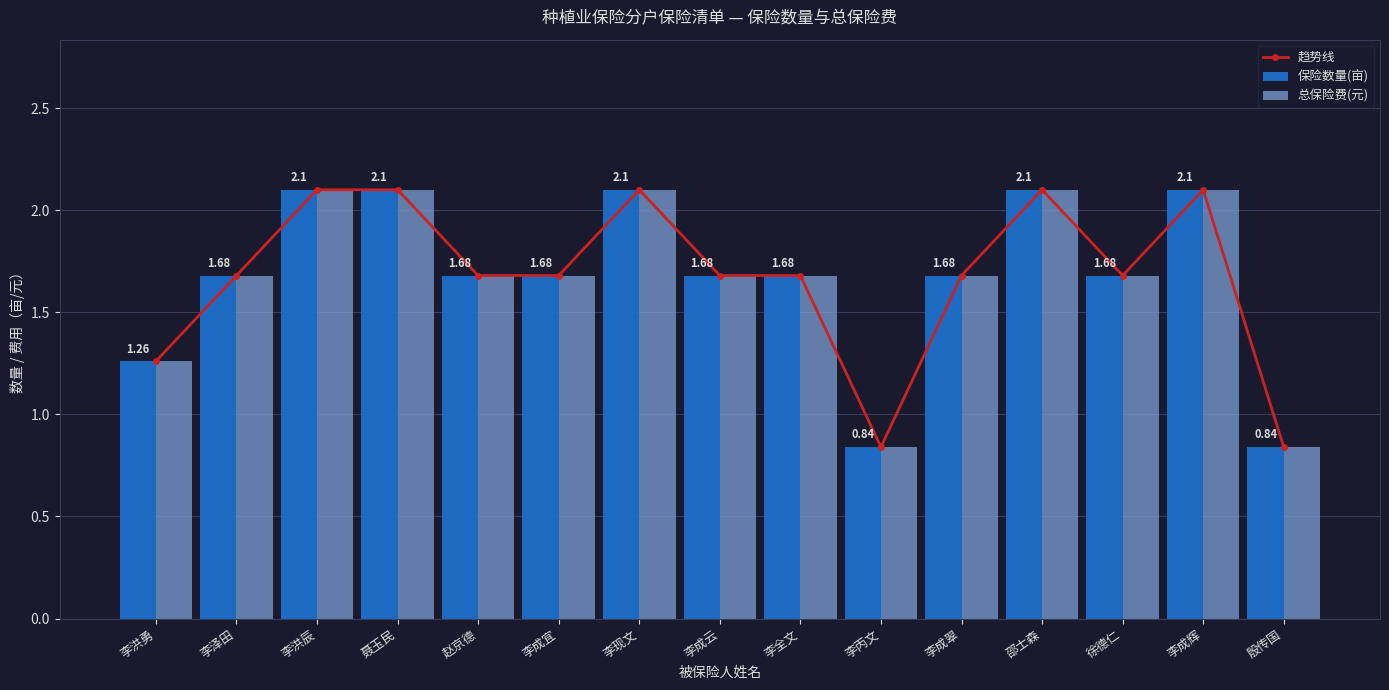

Between 李丙文 and 李成翠, which series saw the biggest shift?

趋势线